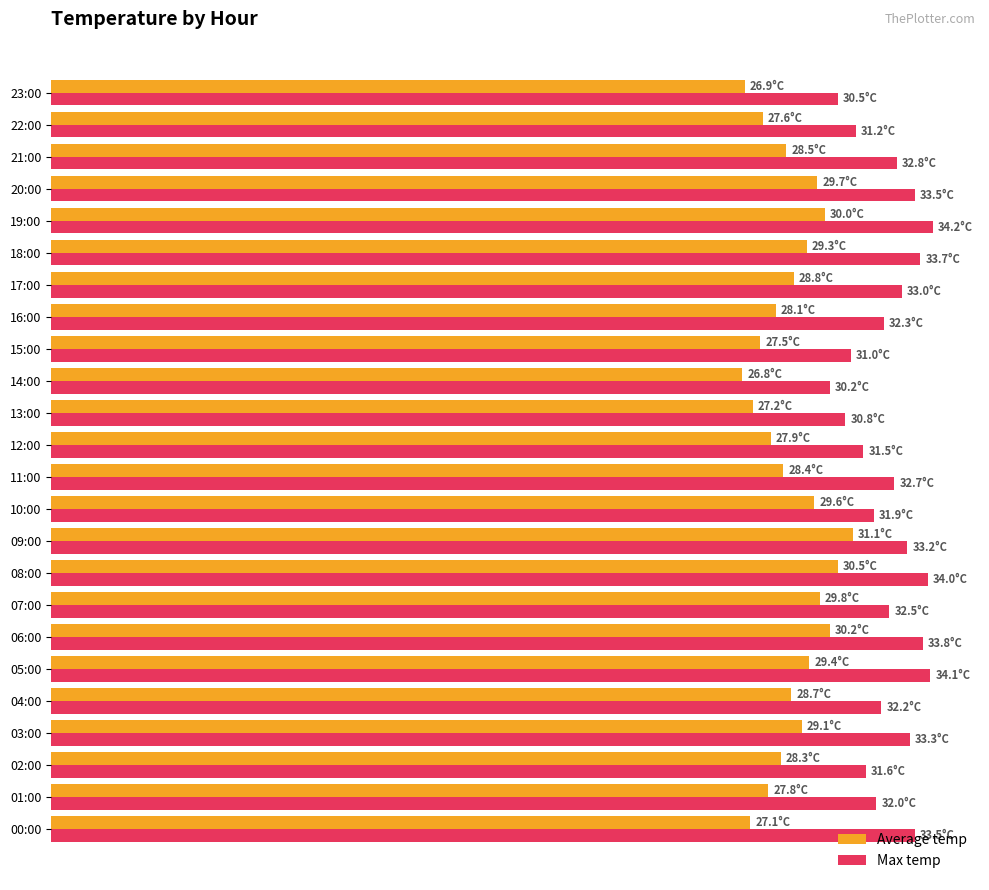

What are all the series names shown in the legend?

Average temp, Max temp